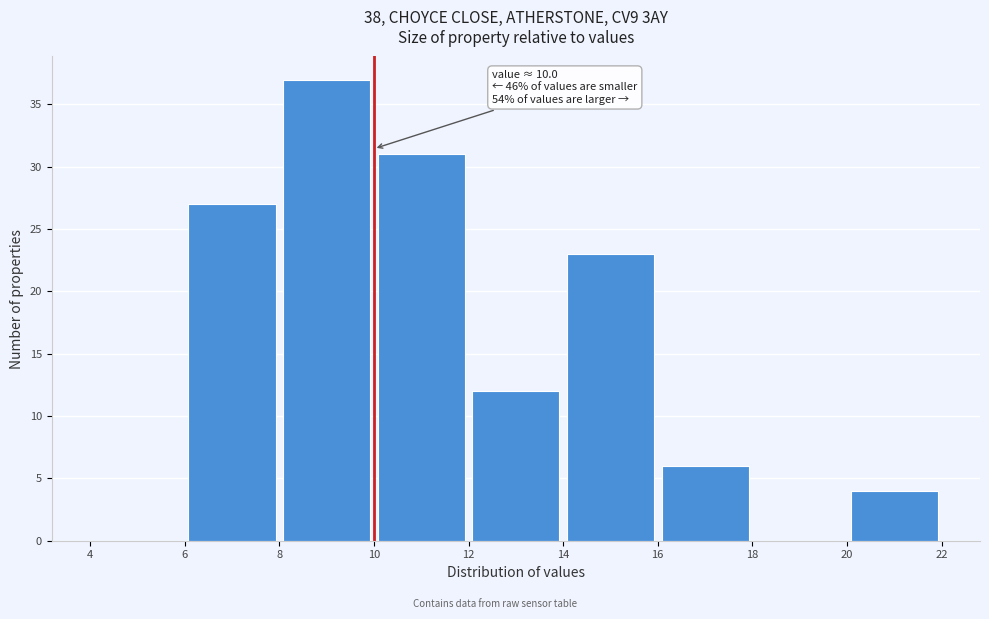

Over which range of the x-axis is the bar tallest?

8 to 10